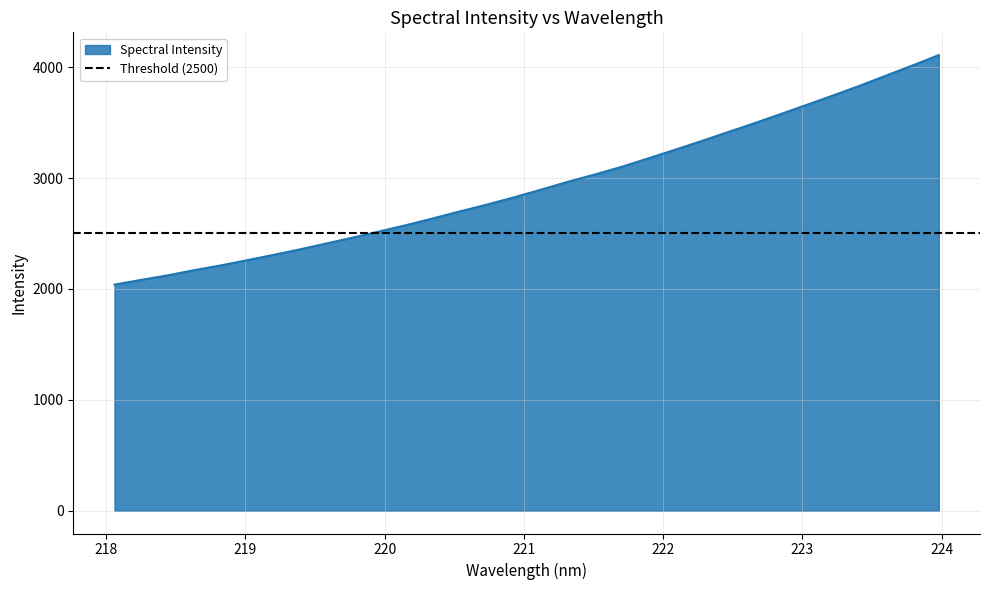

Reading left to right, what are all the values shown in this chart?

218.0596=2039.0	218.2508=2081.3	218.442=2122.4	218.6332=2169.4	218.8244=2212.4	219.0156=2259.5	219.2067=2308.3	219.3979=2358.3	219.589=2411.7	219.7801=2465.2	219.9712=2520.9	220.1623=2577.3	220.3533=2637.8	220.5444=2700.1	220.7354=2760.5	220.9264=2824.7	221.1174=2892.8	221.3083=2963.0	221.4993=3028.0	221.6902=3096.3	221.8812=3171.8	222.0721=3249.2	222.263=3327.8	222.4538=3408.6	222.6447=3489.2	222.8355=3572.5	223.0264=3657.1	223.2172=3742.4	223.408=3829.8	223.5987=3922.0	223.7895=4013.7	223.9802=4108.1